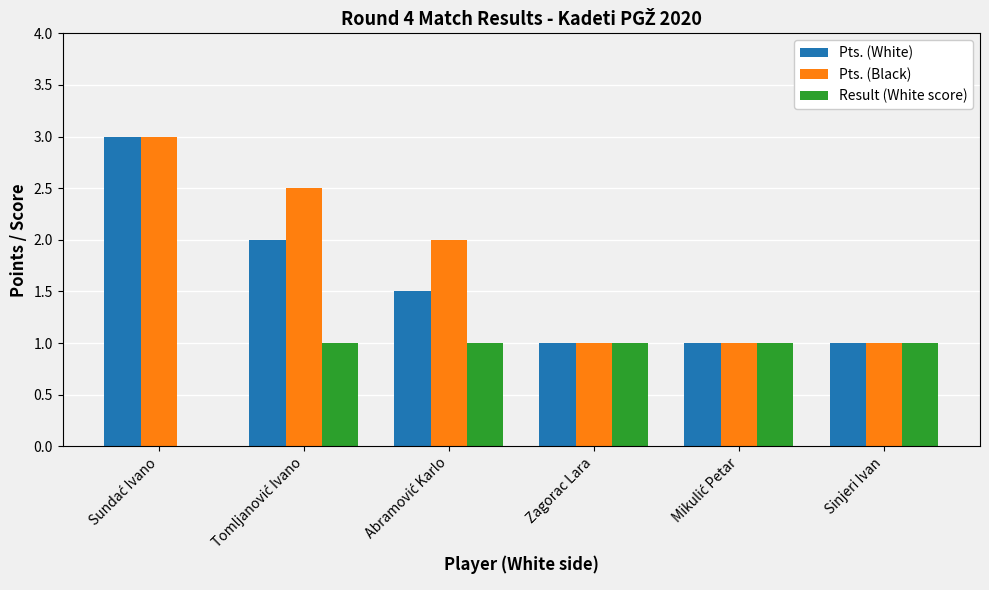

How many positive values does the Result (White score) series have?

5